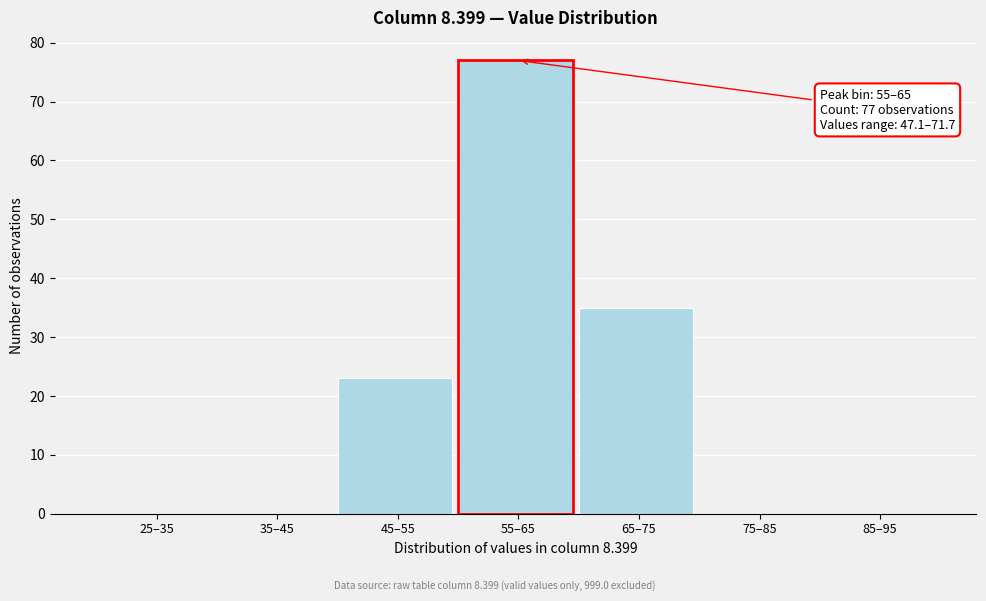

Reading right to left, extract all data points from this chart.

85–95=0	75–85=0	65–75=35	55–65=77	45–55=23	35–45=0	25–35=0